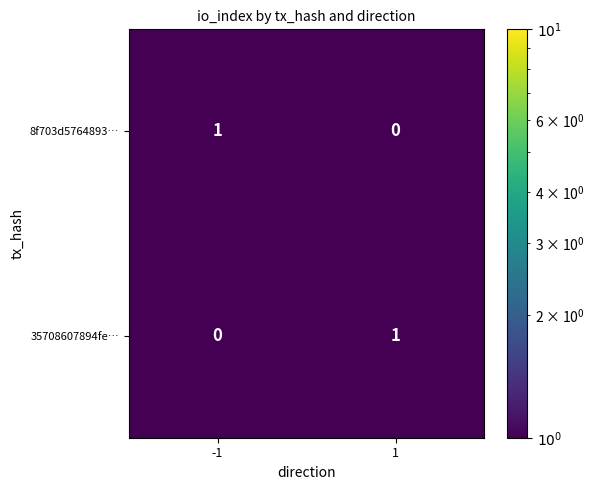

The value of 8f703d5764893… at 1 is 0. True or false?

True